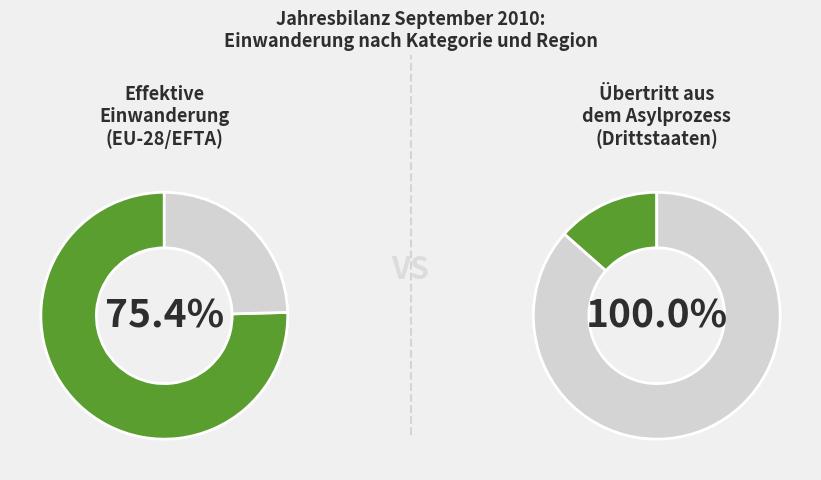

Rank the series at Europa from lowest to highest value.

Übertritt aus dem Asylprozess, Effektive Einwanderung